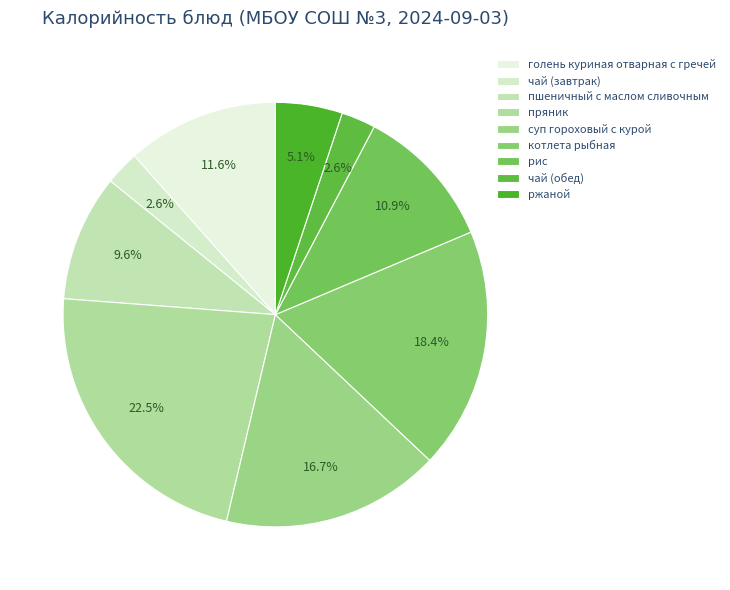

Is it true that рис is 1% of the pie?

False